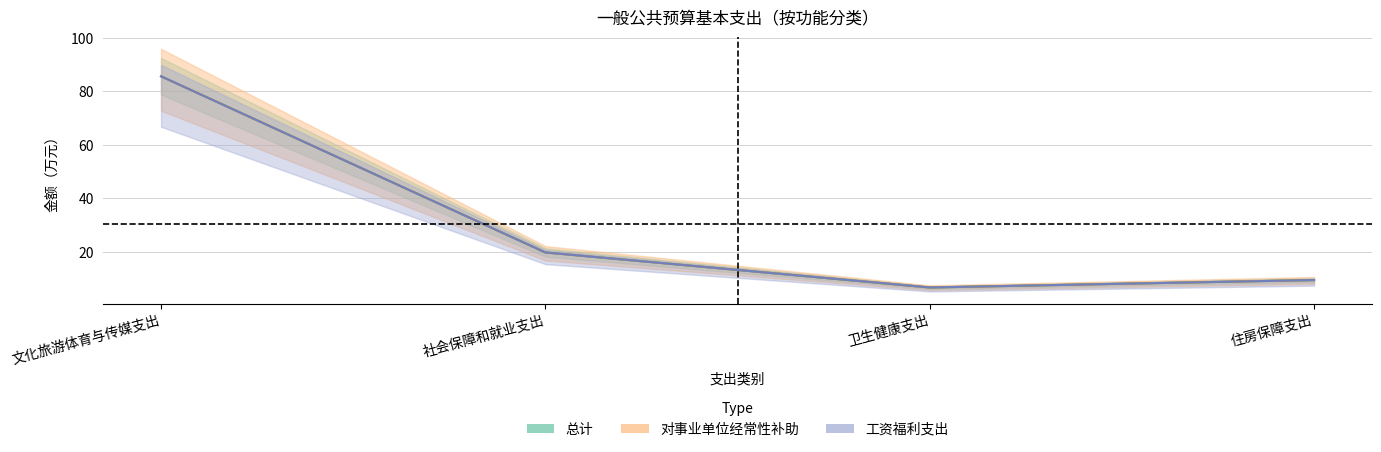

Reading left to right, what are all the values shown in this chart?

总计: 文化旅游体育与传媒支出=85.6	社会保障和就业支出=19.8	卫生健康支出=6.7	住房保障支出=9.5
对事业单位经常性补助: 文化旅游体育与传媒支出=85.6	社会保障和就业支出=19.8	卫生健康支出=6.7	住房保障支出=9.5
工资福利支出: 文化旅游体育与传媒支出=85.6	社会保障和就业支出=19.8	卫生健康支出=6.7	住房保障支出=9.5